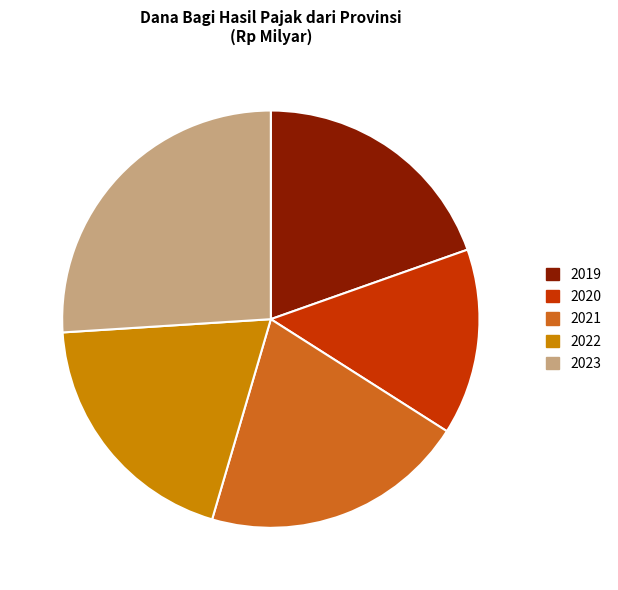

Between 2021 and 2019, which is larger?

2021